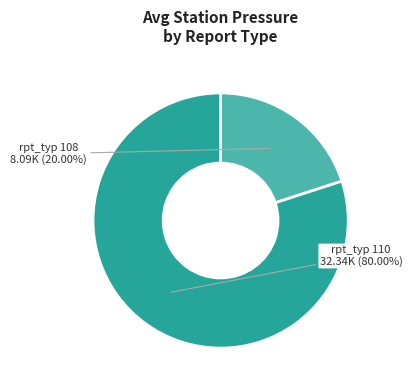

Does any single category account for the majority?

Yes